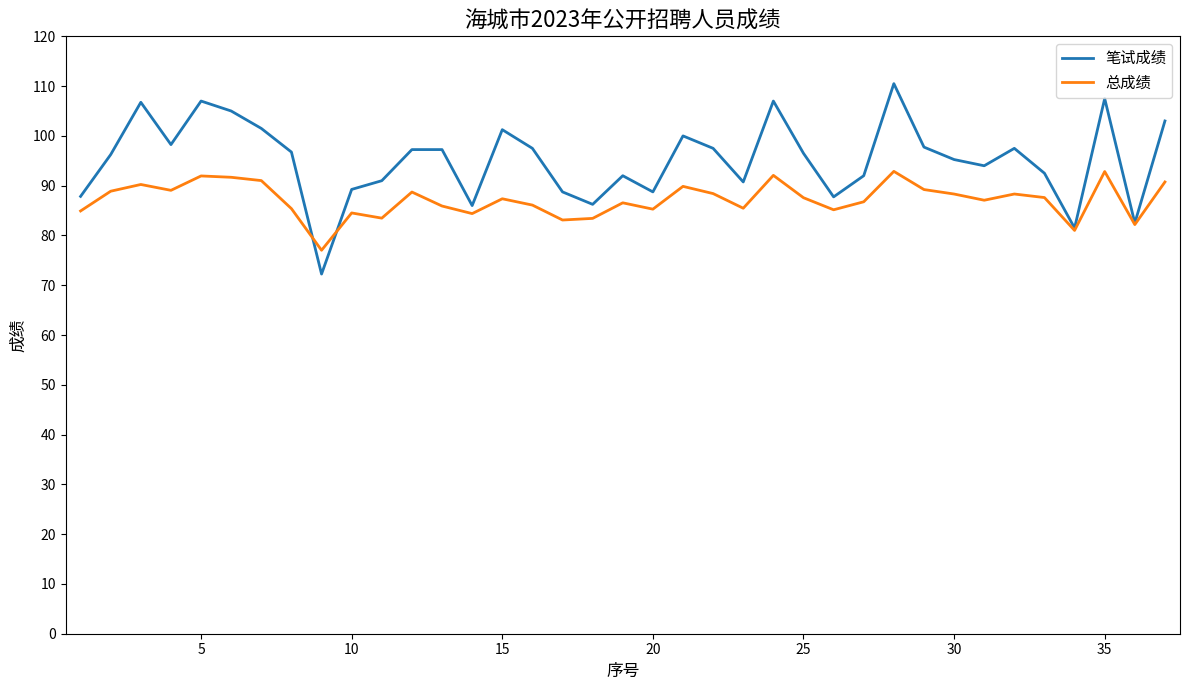

What is the maximum value for 笔试成绩?

110.5